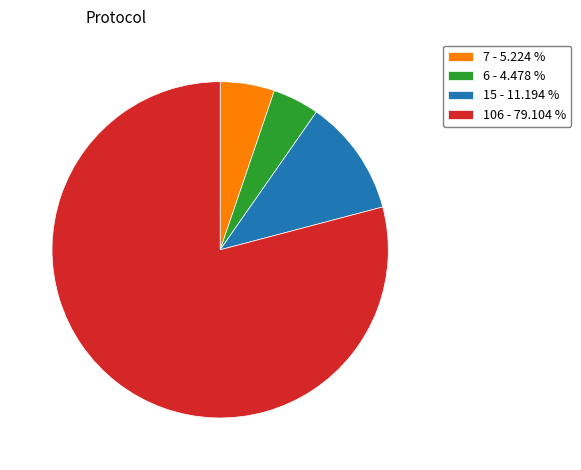

What is the ratio of the value at 6 - 4.478 % to the value at 15 - 11.194 %?

0.4